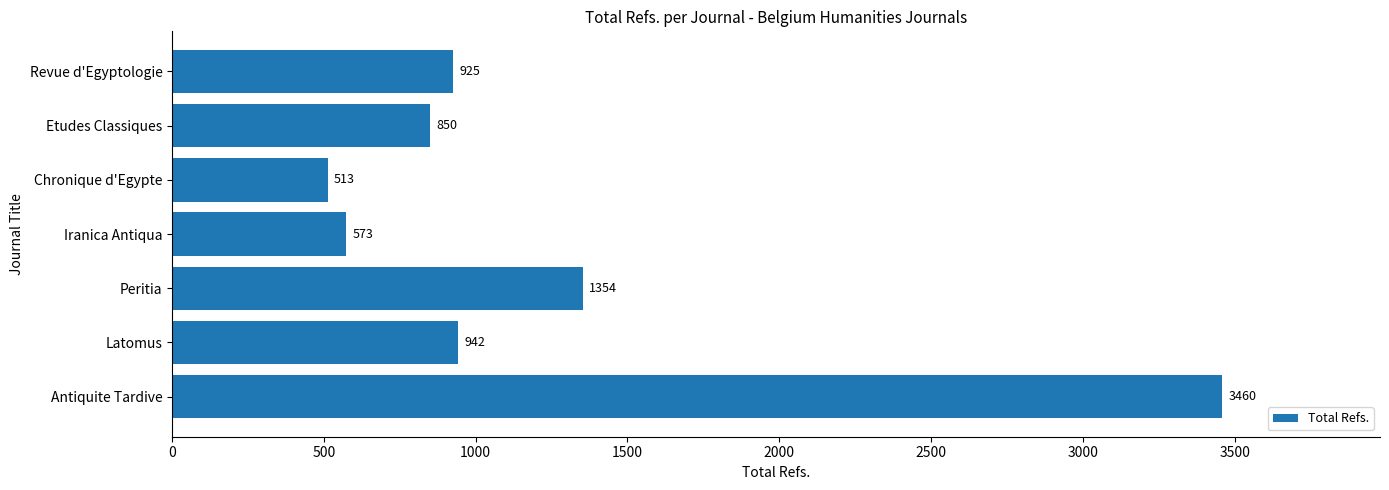

Are the bars horizontal?

Yes